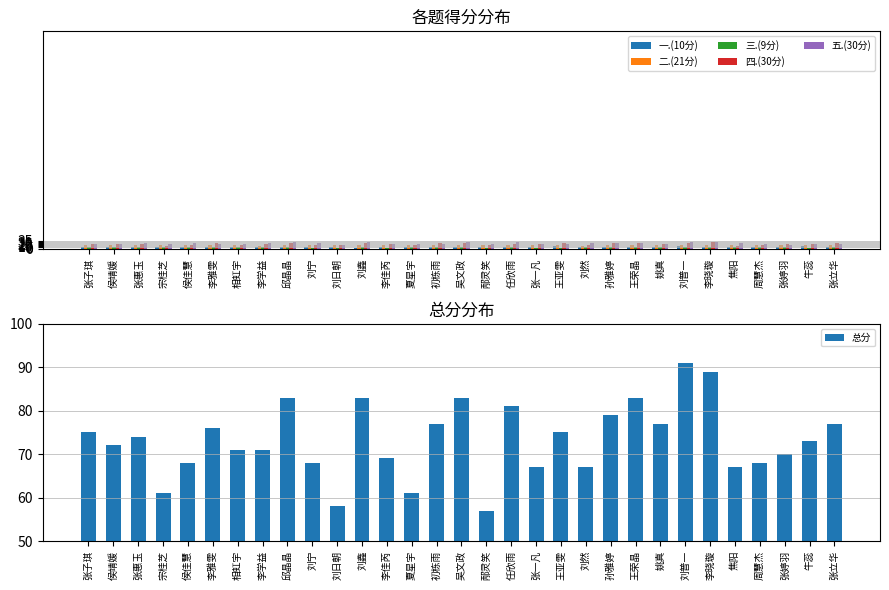

True or false: 四.(30分) has a value of 21 at 周慧杰.

False